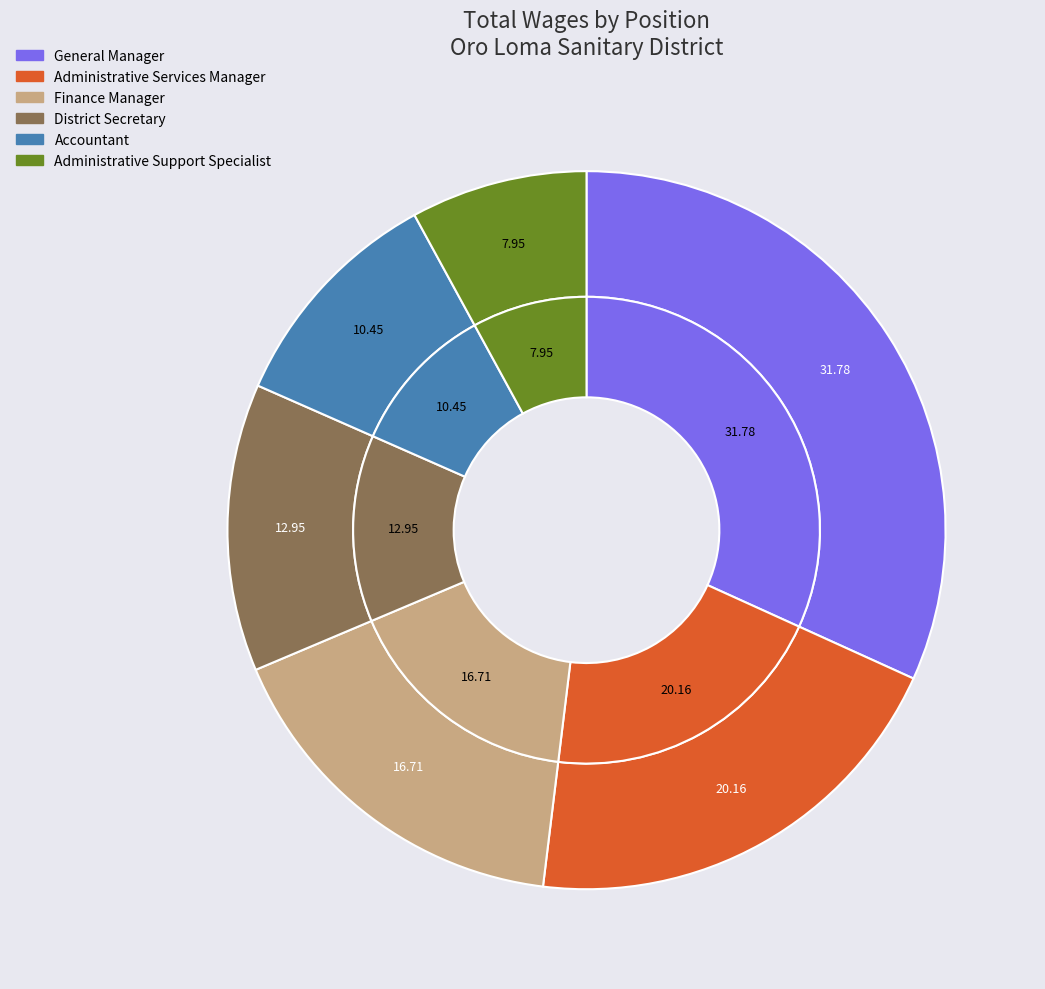

How many segments does this pie chart have?

6